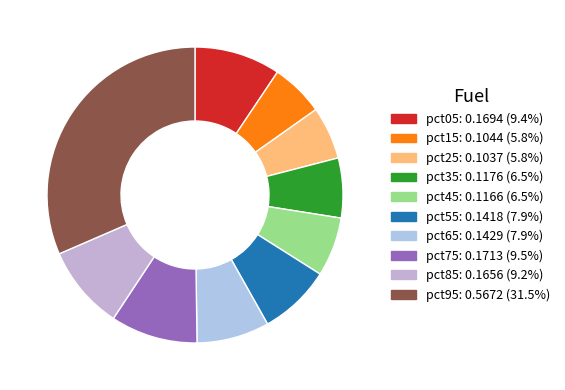

Does pct95 represent more than half of the total?

No